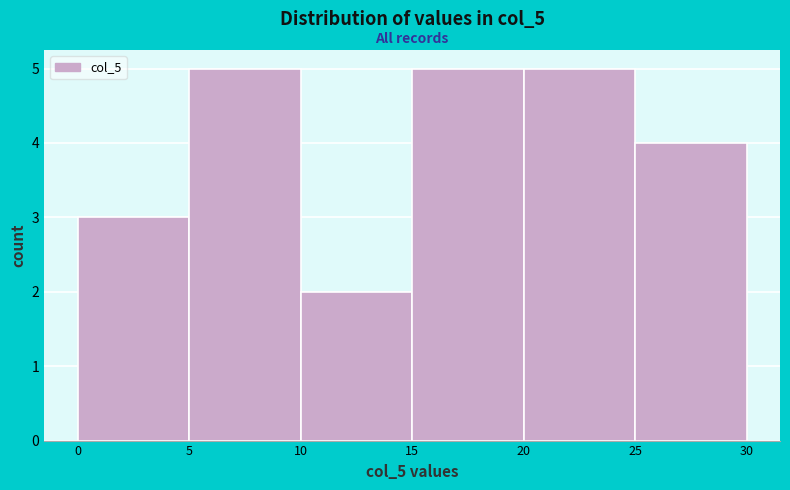

Reading left to right, transcribe this chart: for each bar, give the range it covers on the x-axis and its height. The values are not printed on the chart, so give them approximately, as read against the axis.

0 to 5: 3
5 to 10: 5
10 to 15: 2
15 to 20: 5
20 to 25: 5
25 to 30: 4